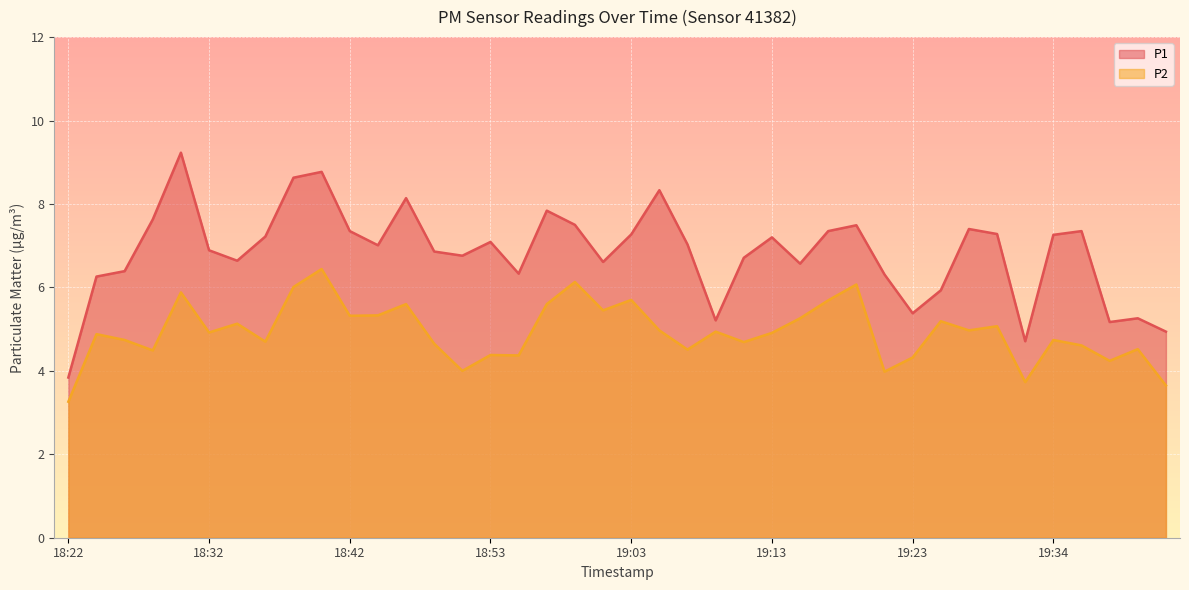

What value does the P1 series have at 18:32?

6.9